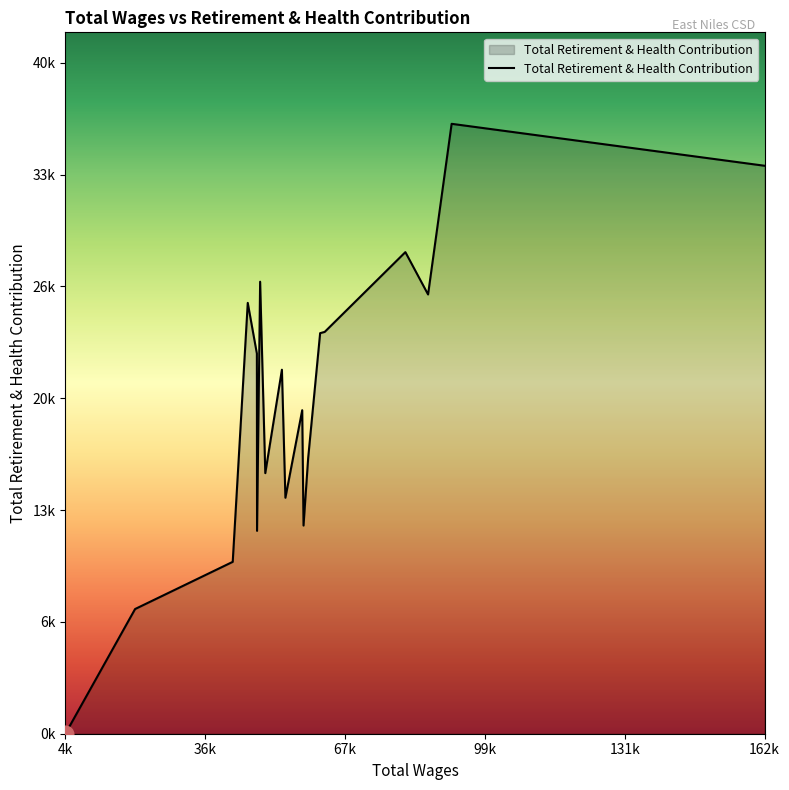

Does the chart display data point markers on the line(s)?

No